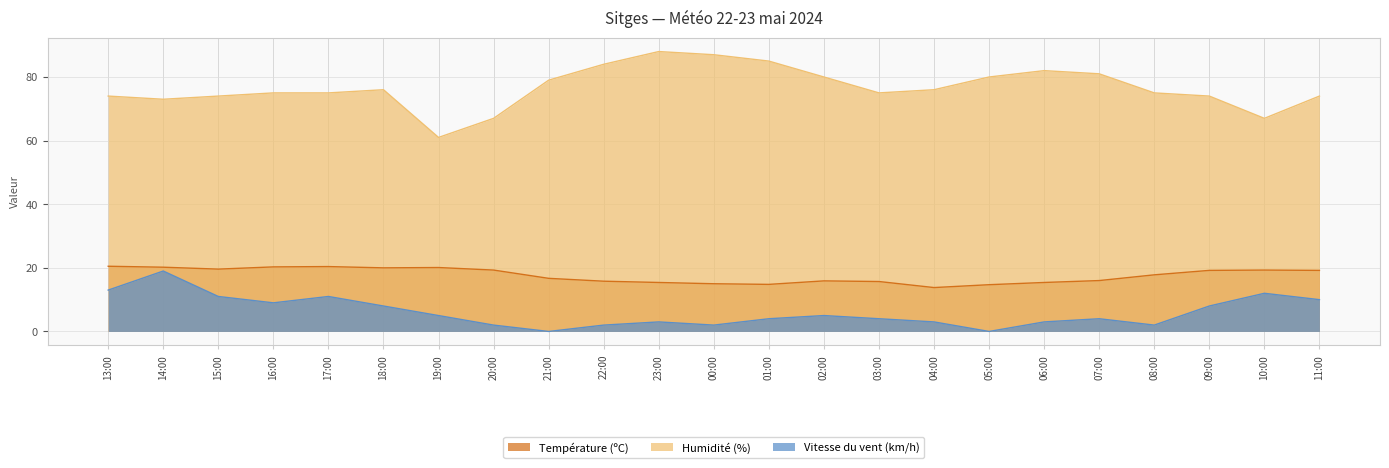

Which series has the largest range (max minus min)?

Humidité (%)